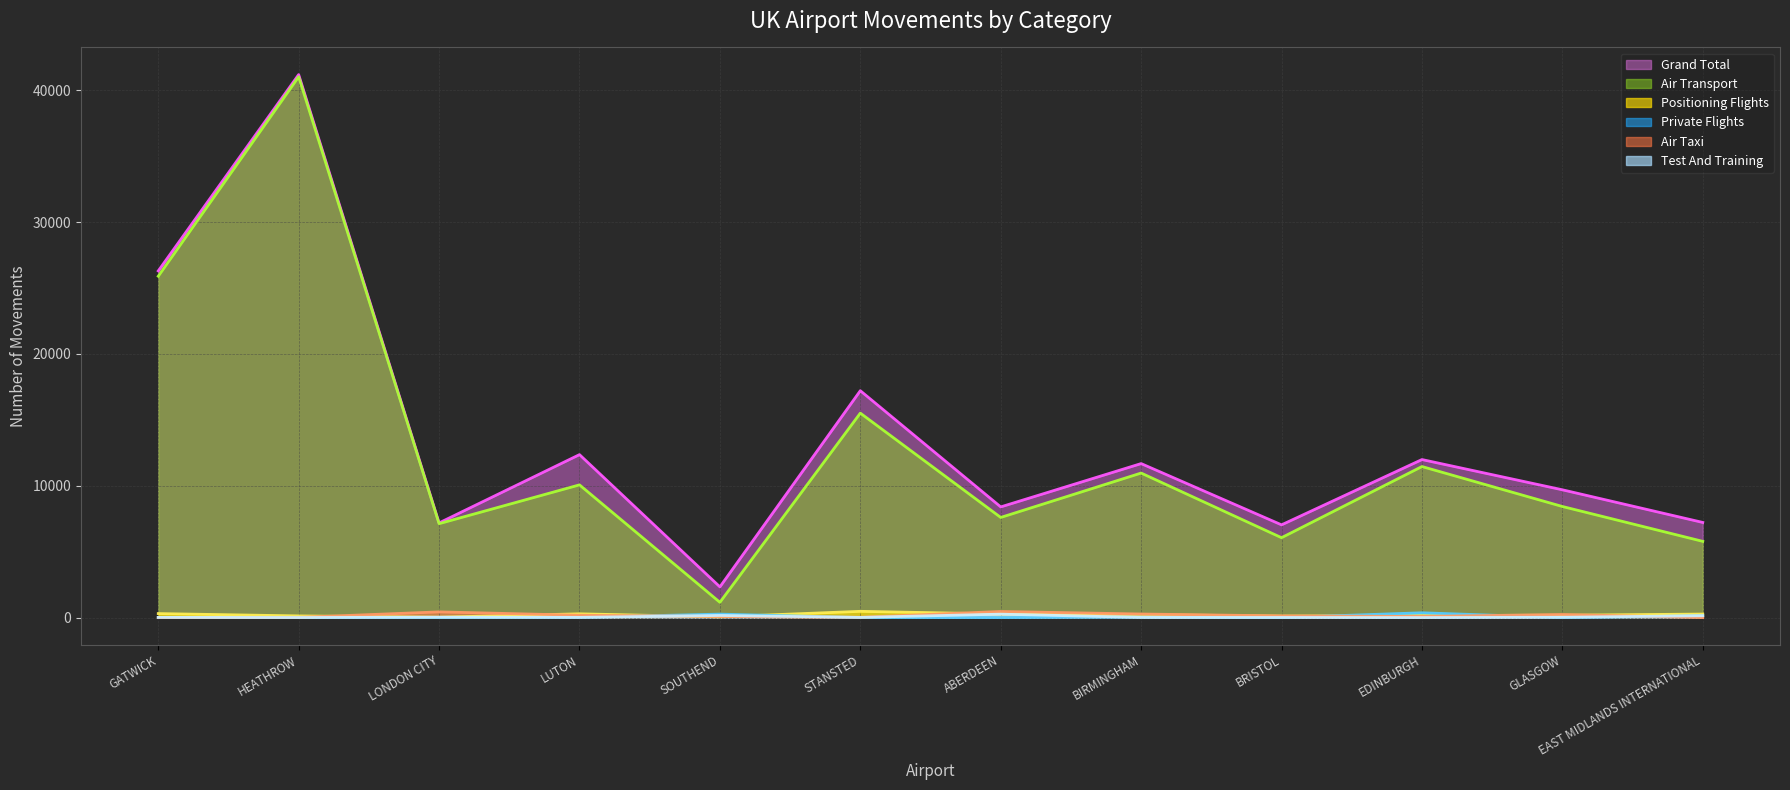

Is it true that test_and_training equals -164 at EDINBURGH?

False